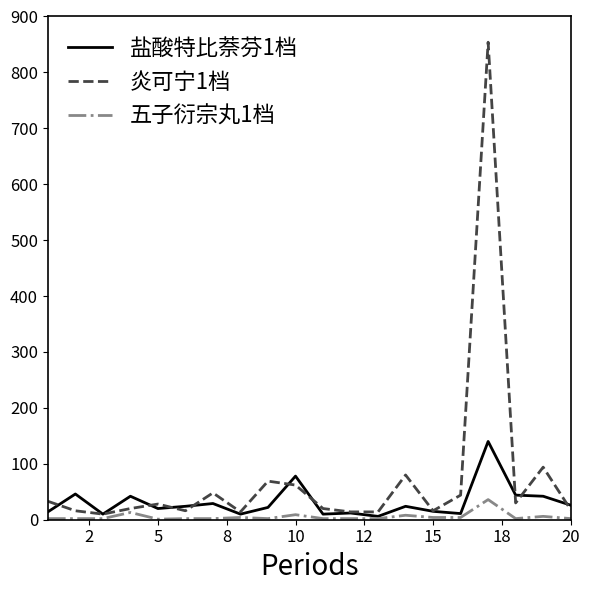

Which series has the widest spread of values?

炎可宁1档